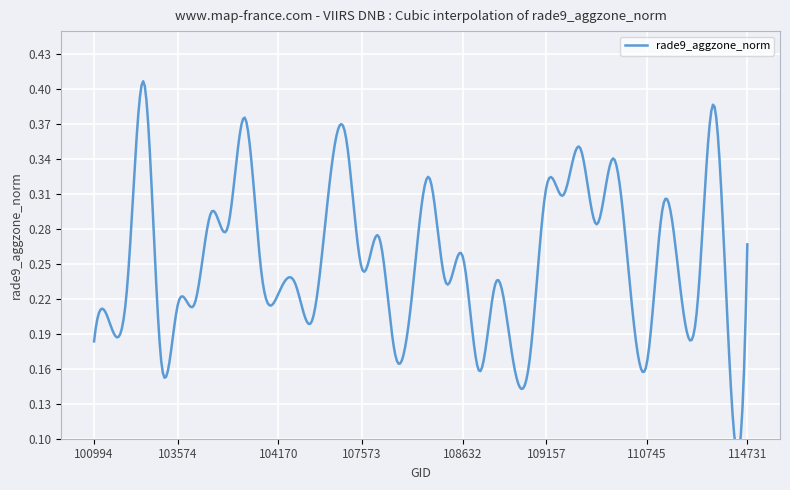

What is the label of the 22nd point from the left?

108455